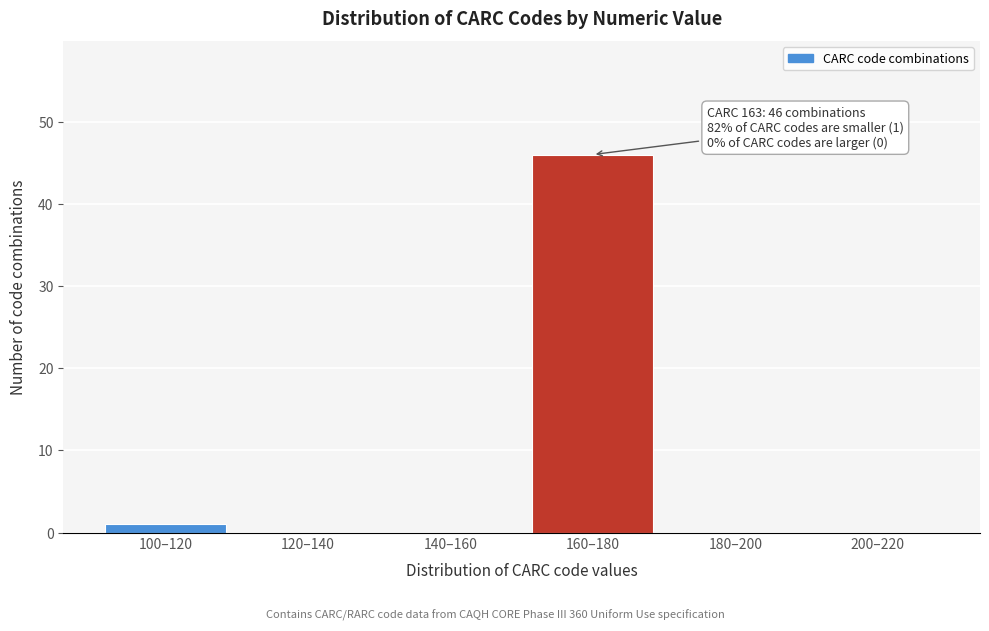

Reading right to left, what are all the values shown in this chart?

200–220=0	180–200=0	160–180=46	140–160=0	120–140=0	100–120=1